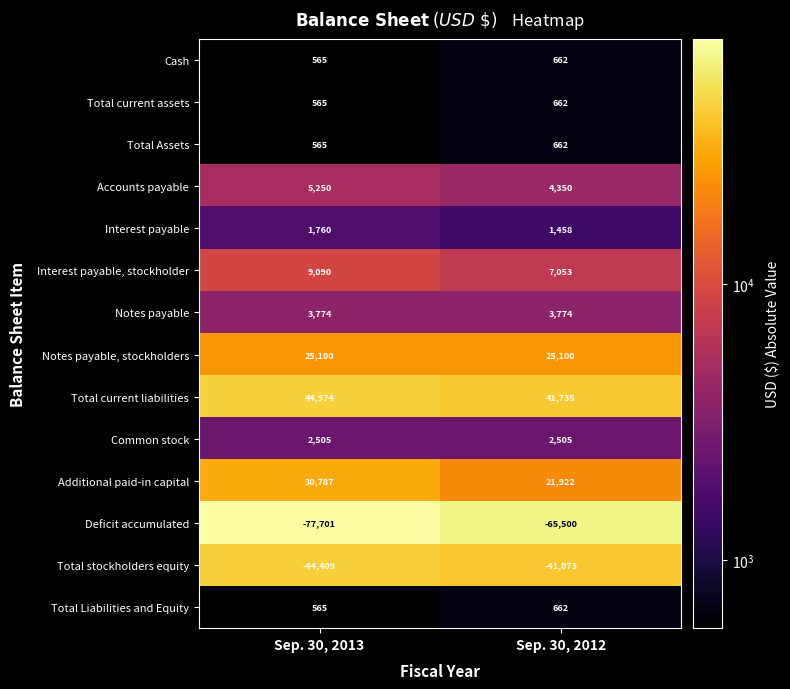

The Additional paid-in capital series shows 32956 at Sep. 30, 2012. True or false?

False